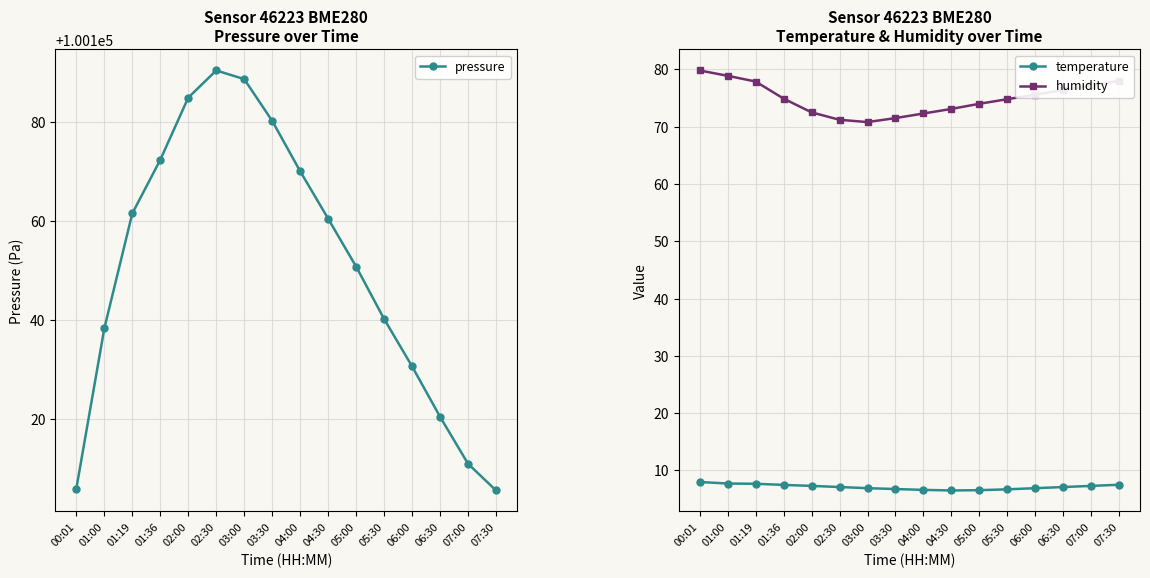

Rank the categories by temperature value from lowest to highest.

04:30, 05:00, 04:00, 05:30, 03:30, 03:00, 06:00, 02:30, 06:30, 02:00, 07:00, 01:36, 07:30, 01:19, 01:00, 00:01